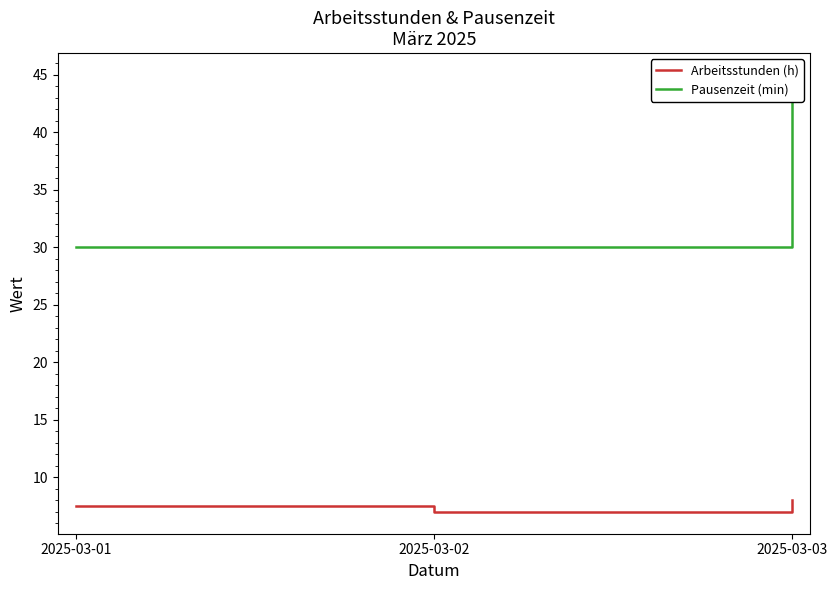

Reading left to right, list all the values displayed in this chart.

Arbeitsstunden (h): 2025-03-01=7.5	2025-03-02=7.0	2025-03-03=8.0
Pausenzeit (min): 2025-03-01=30.0	2025-03-02=30.0	2025-03-03=45.0